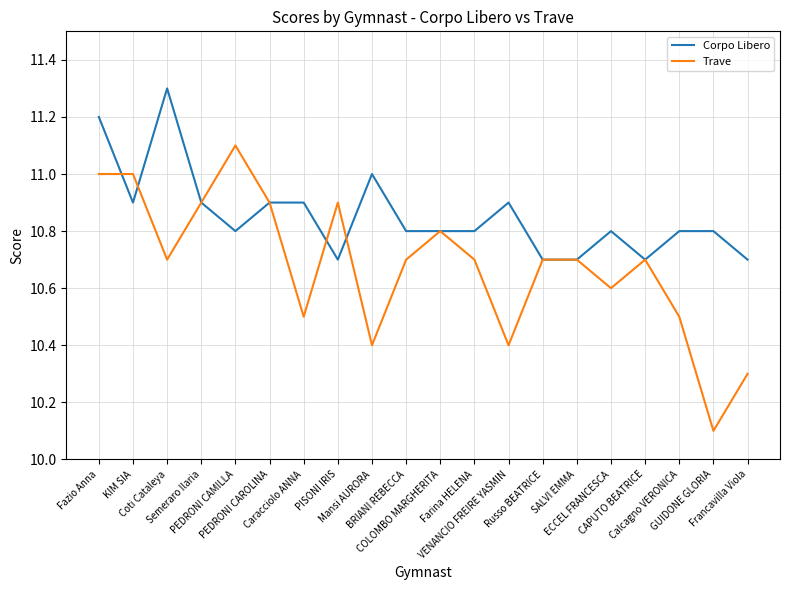

How many interior local valleys does the Trave series have?

6